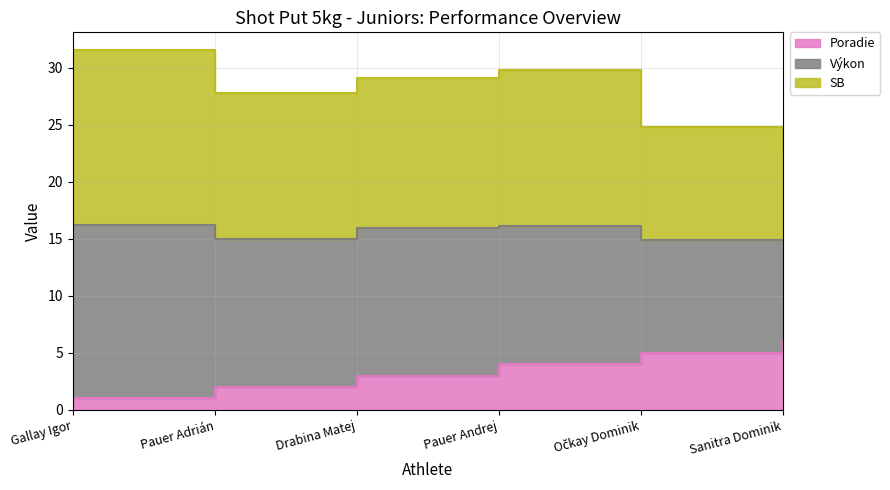

What position from the right is Pauer Adrián?

5